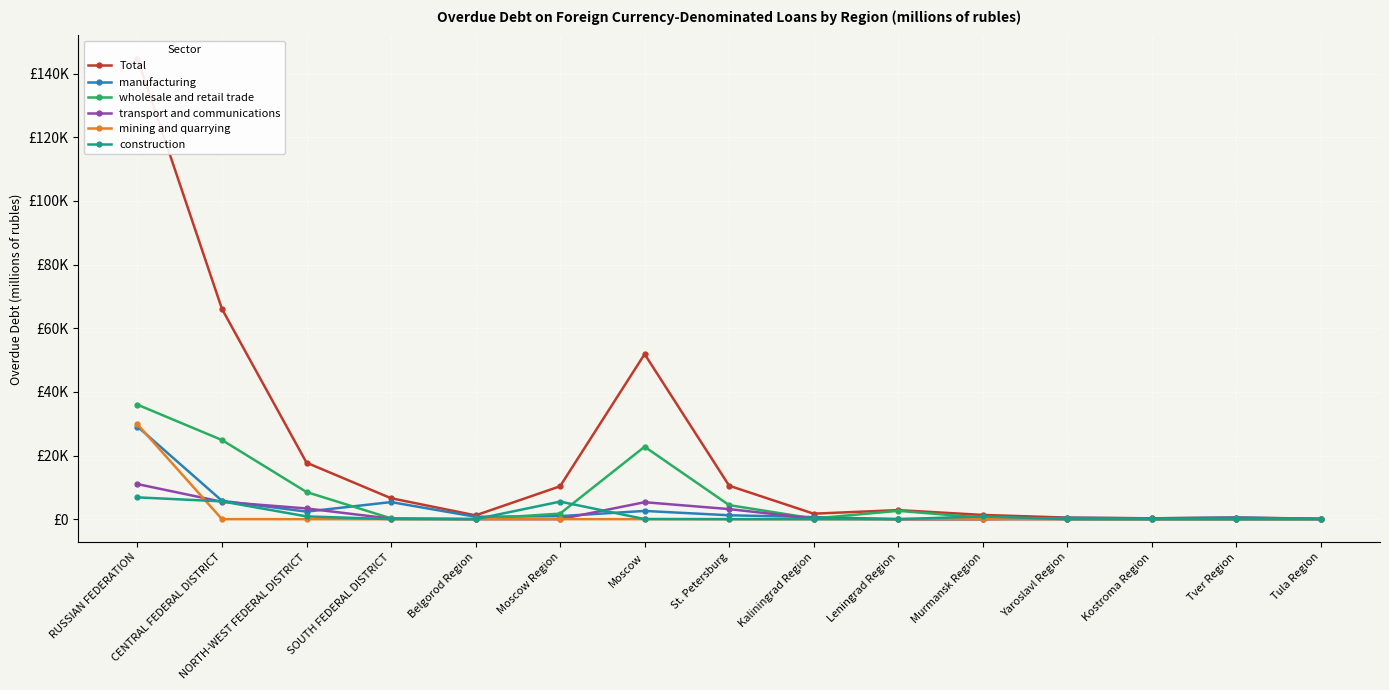

What is the maximum value shown in the chart?

144769.1